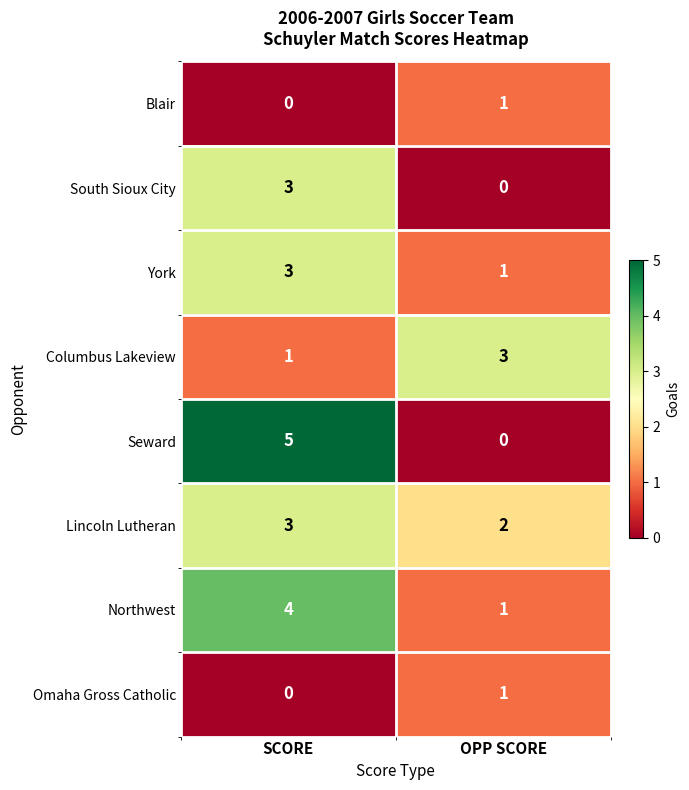

List the labels in order of South Sioux City value, largest first.

SCORE, OPP SCORE